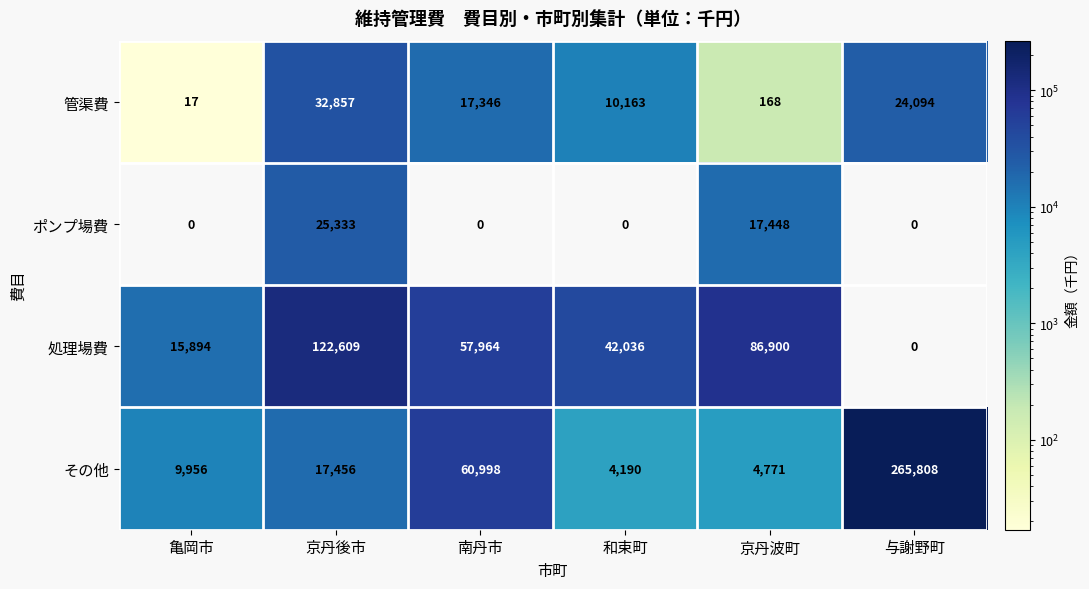

Reading left to right, what are all the values shown in this chart?

管渠費: 17	32857	17346	10163	168	24094
ポンプ場費: 0	25333	0	0	17448	0
処理場費: 15894	122609	57964	42036	86900	0
その他: 9956	17456	60998	4190	4771	265808